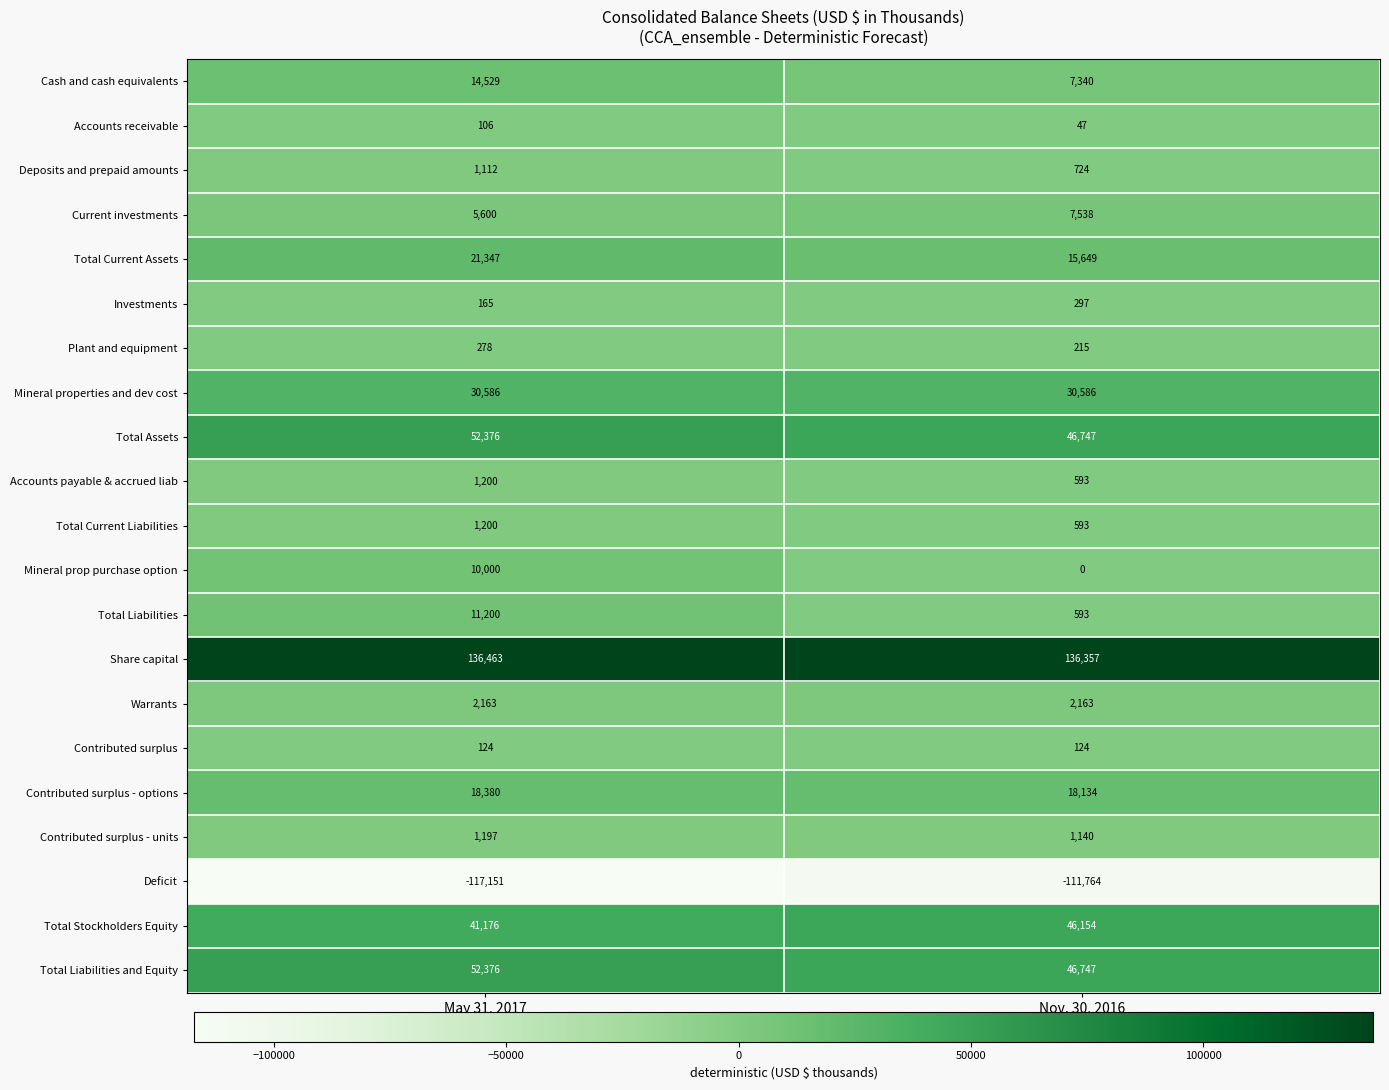

At which category is the sum across all series the highest?

May 31, 2017